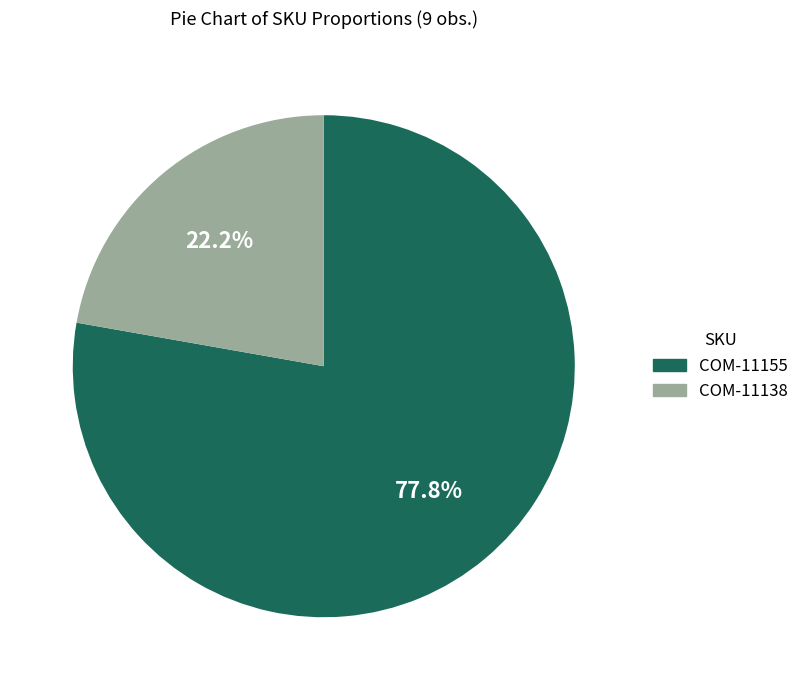

Count the number of slices in the pie.

2